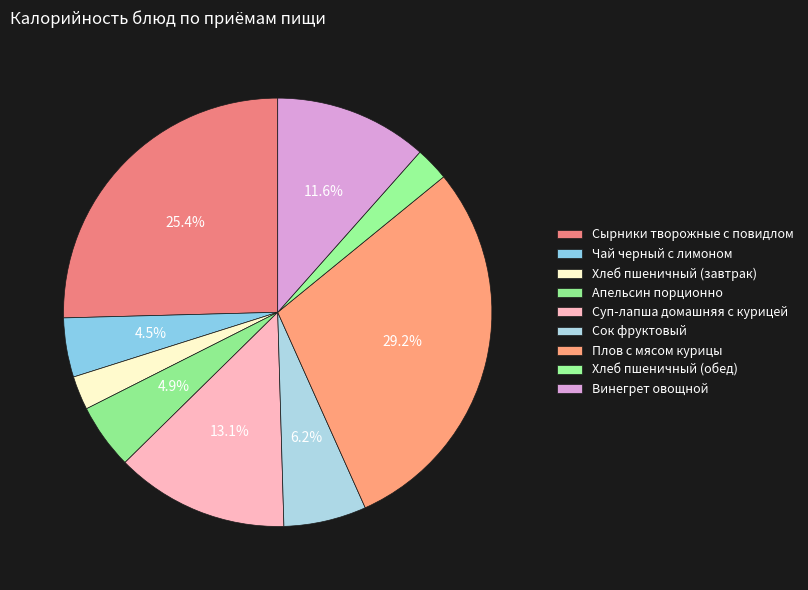

How many slices are in this pie chart?

9